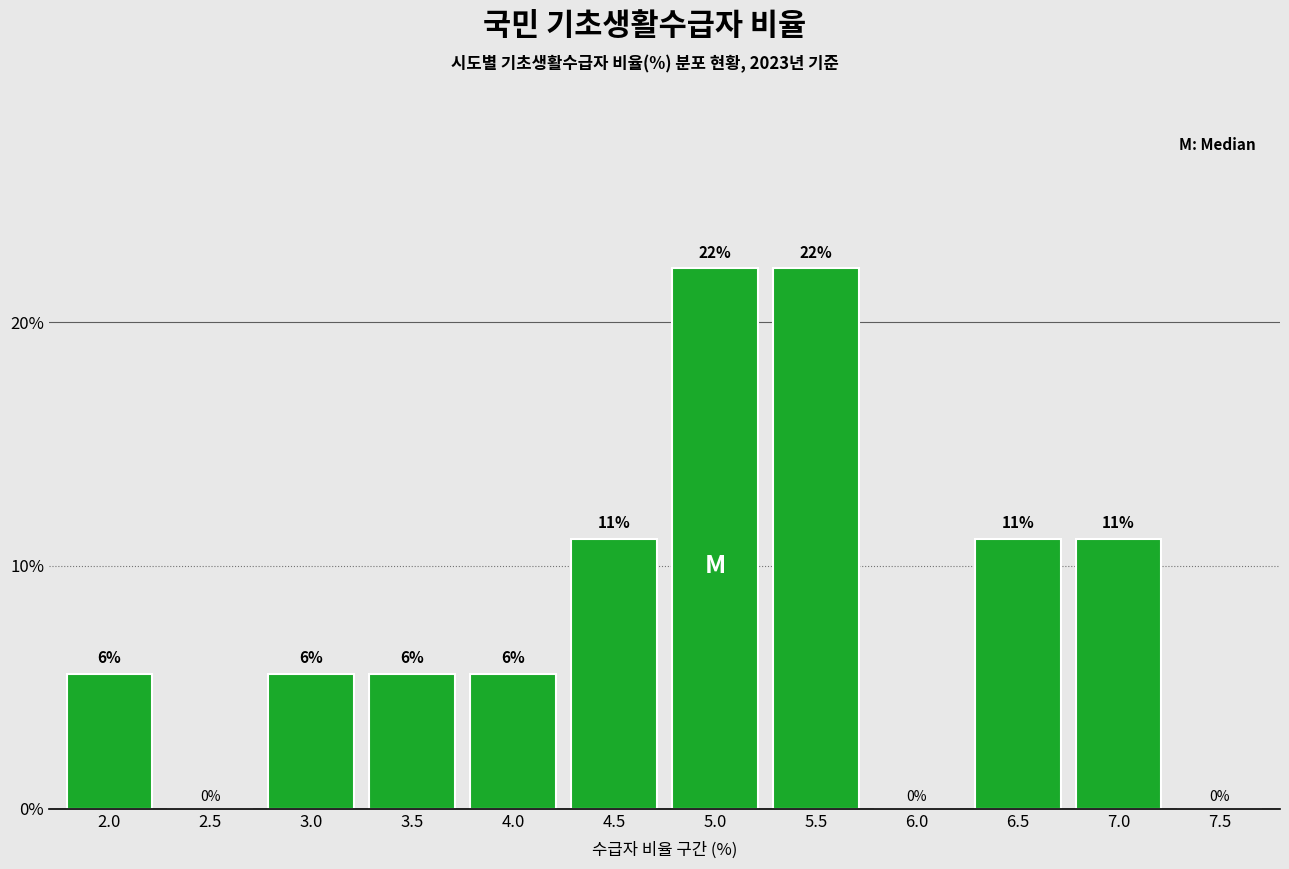

Are the bars horizontal?

No